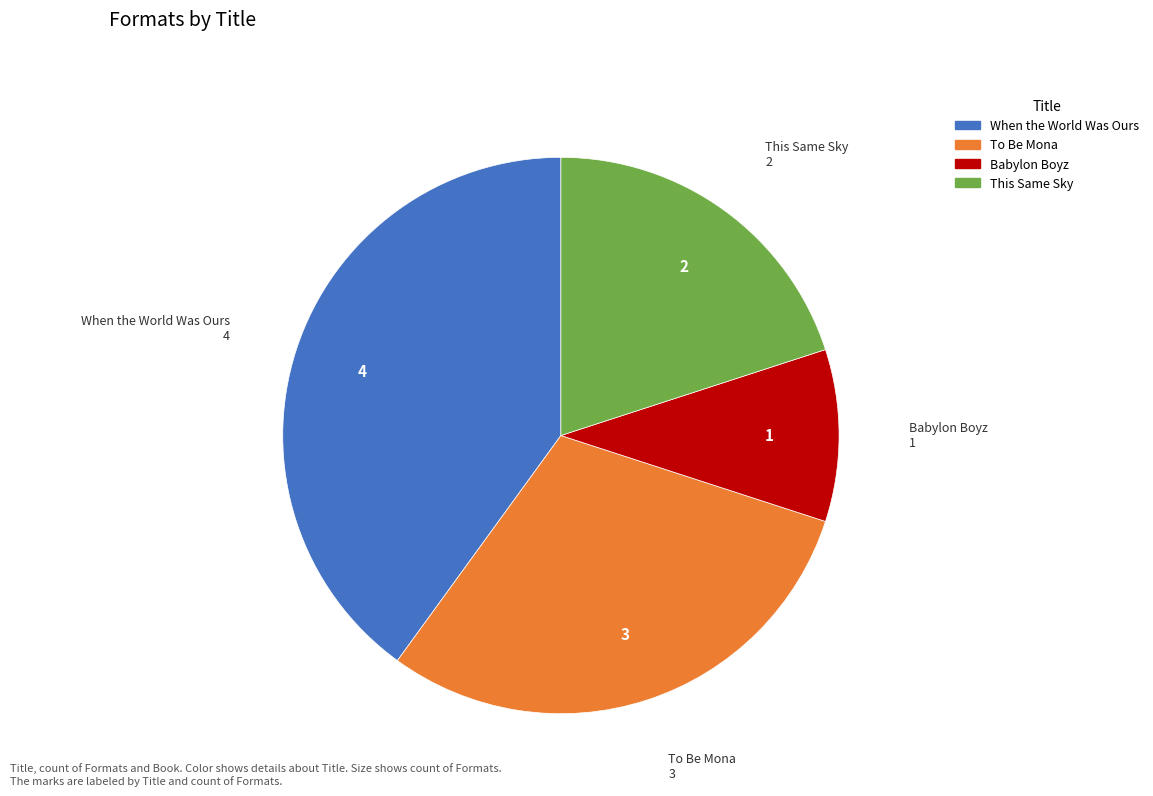

Rank the categories by value from lowest to highest.

Babylon Boyz, This Same Sky, To Be Mona, When the World Was Ours